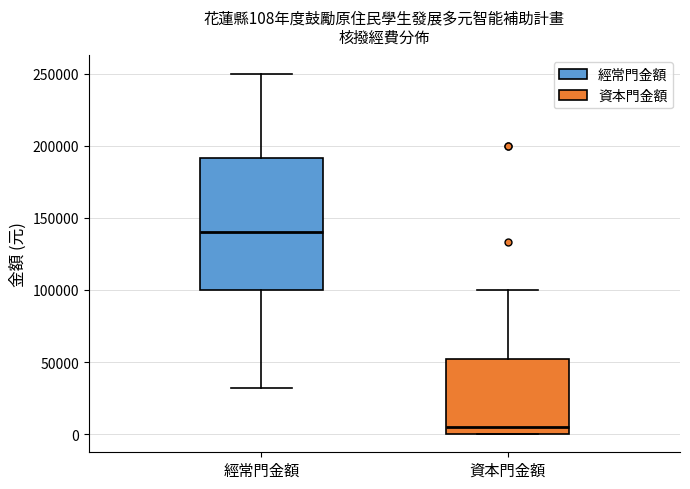

Which box's median line is the lowest?

資本門金額